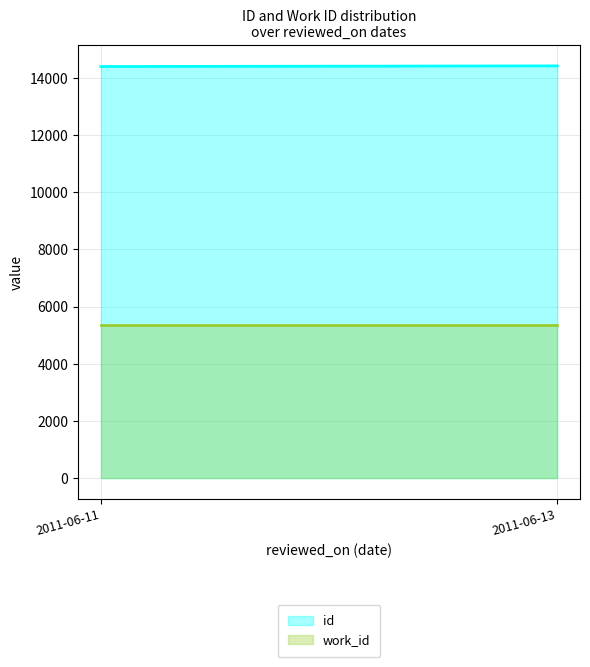

At which category is the sum across all series the highest?

2011-06-13